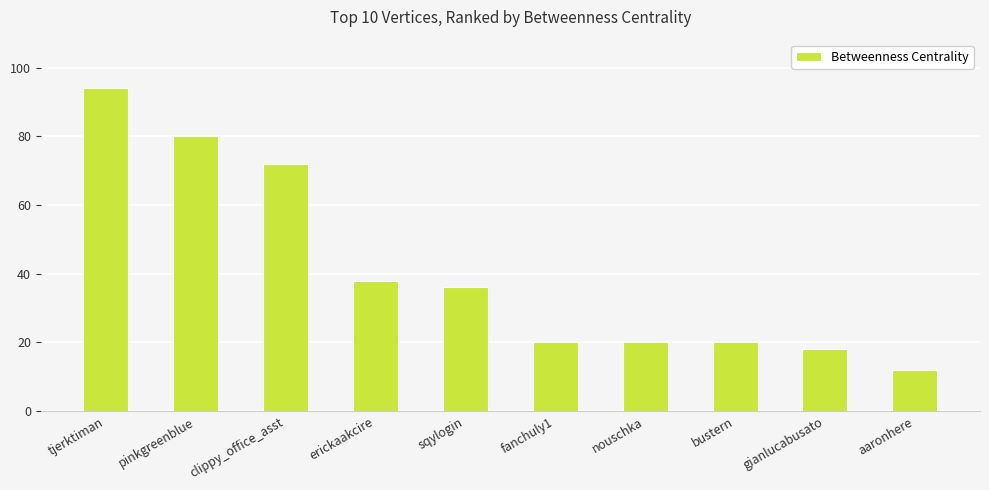

What is the sum of all values?

410